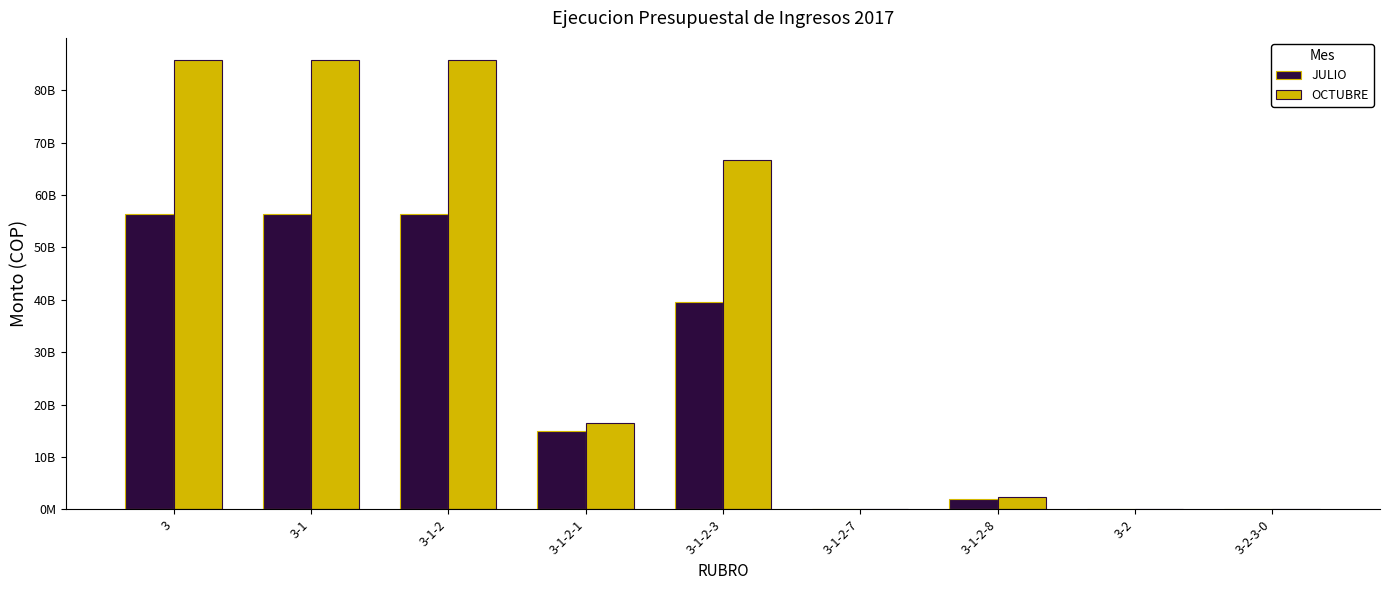

What is the difference between the highest and lowest values at 3-1-2?

29265507306.6